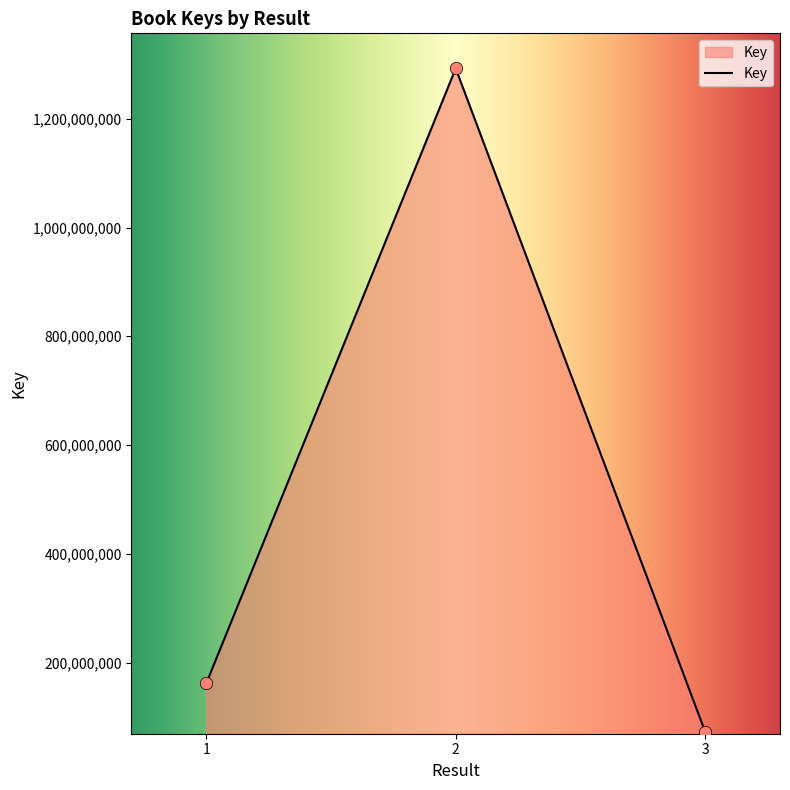

Between 1 and 2, which is larger?

2